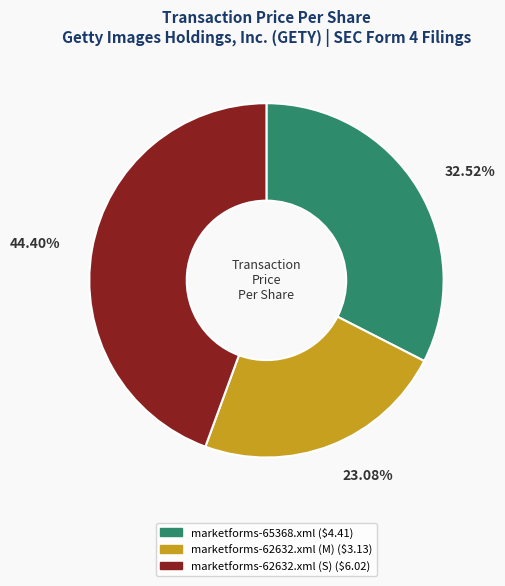

Is it true that marketforms-65368.xml is 33% of the pie?

True